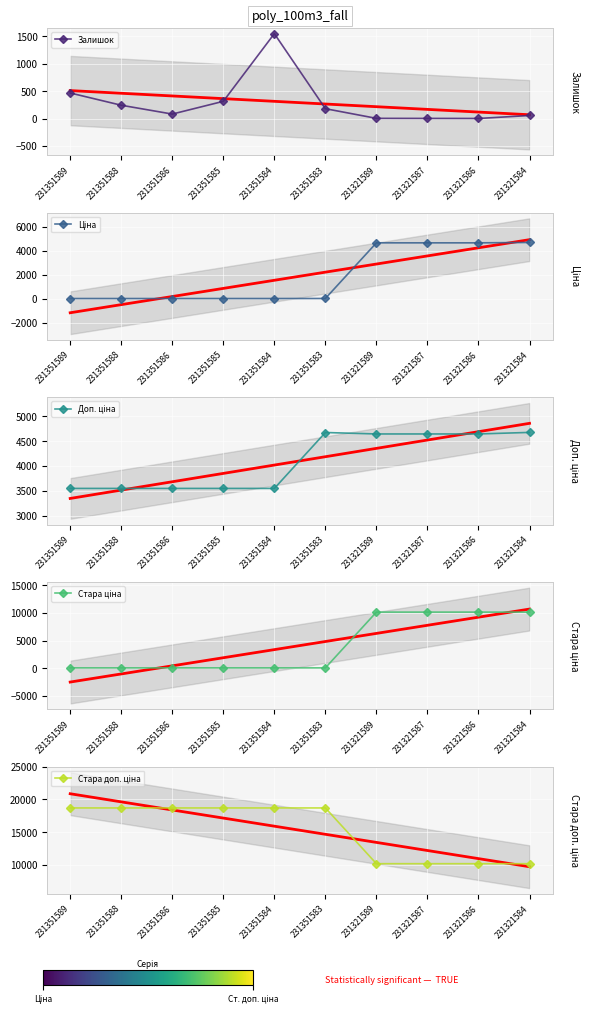

True or false: Стара доп. ціна has a value of 10158.6 at 231321586.

True